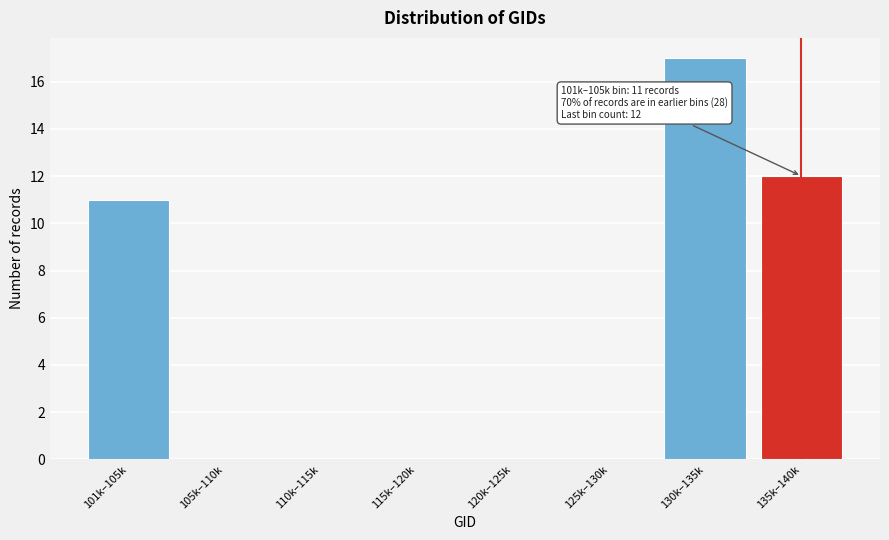

Reading right to left, what are all the values shown in this chart?

135k–140k=12	130k–135k=17	125k–130k=0	120k–125k=0	115k–120k=0	110k–115k=0	105k–110k=0	101k–105k=11